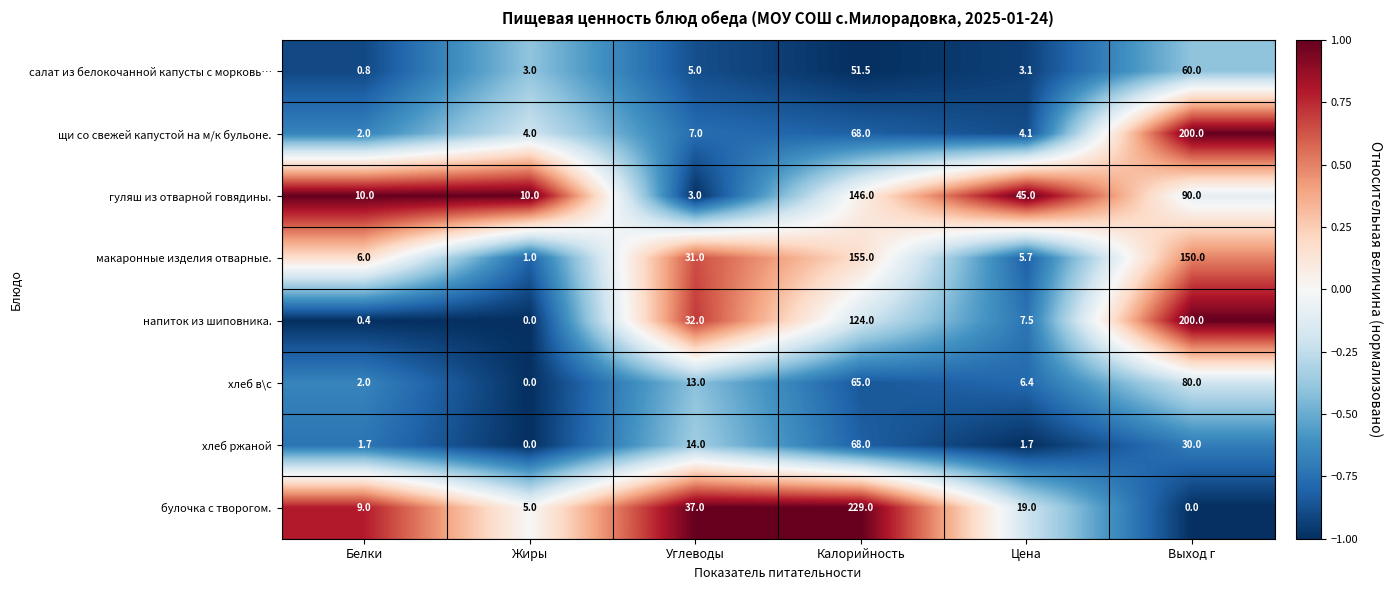

What is the highest value of the гуляш из отварной говядины. series?

146.0